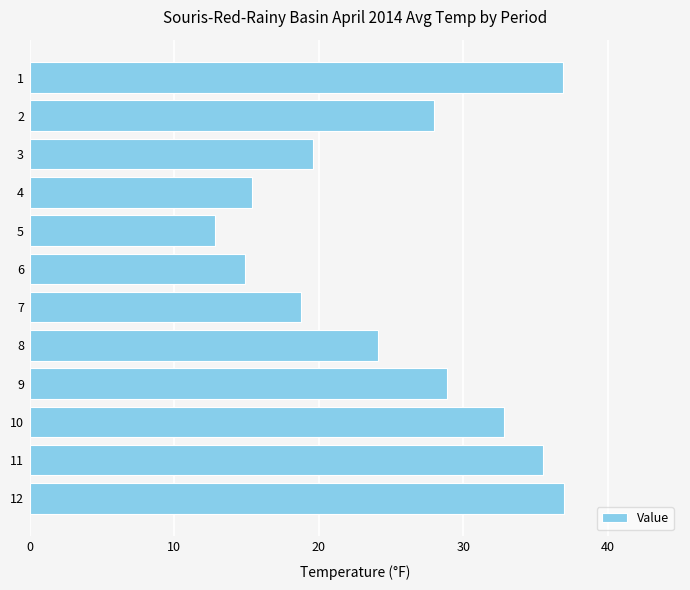

What is the difference between the maximum and minimum values?

24.2